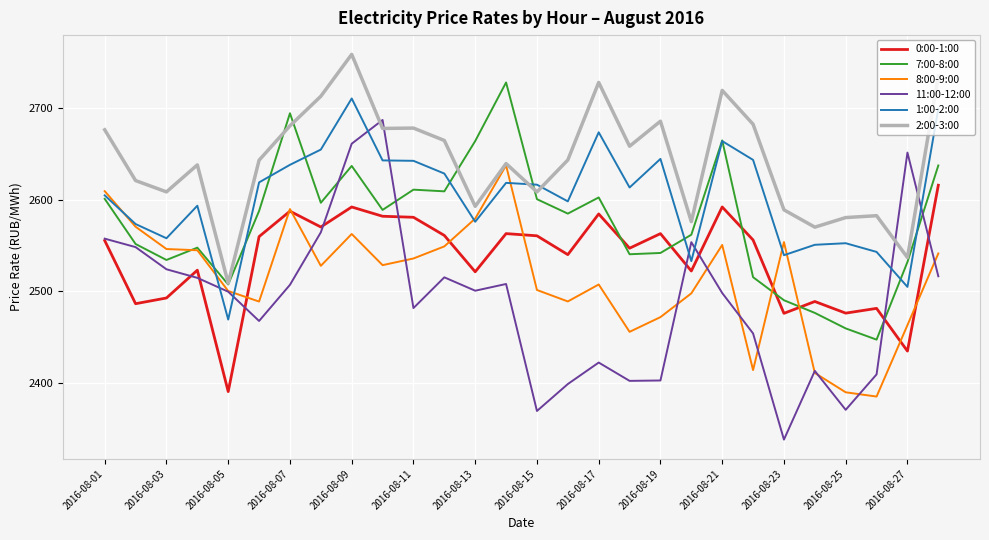

What is the minimum value shown in the chart?

2338.0